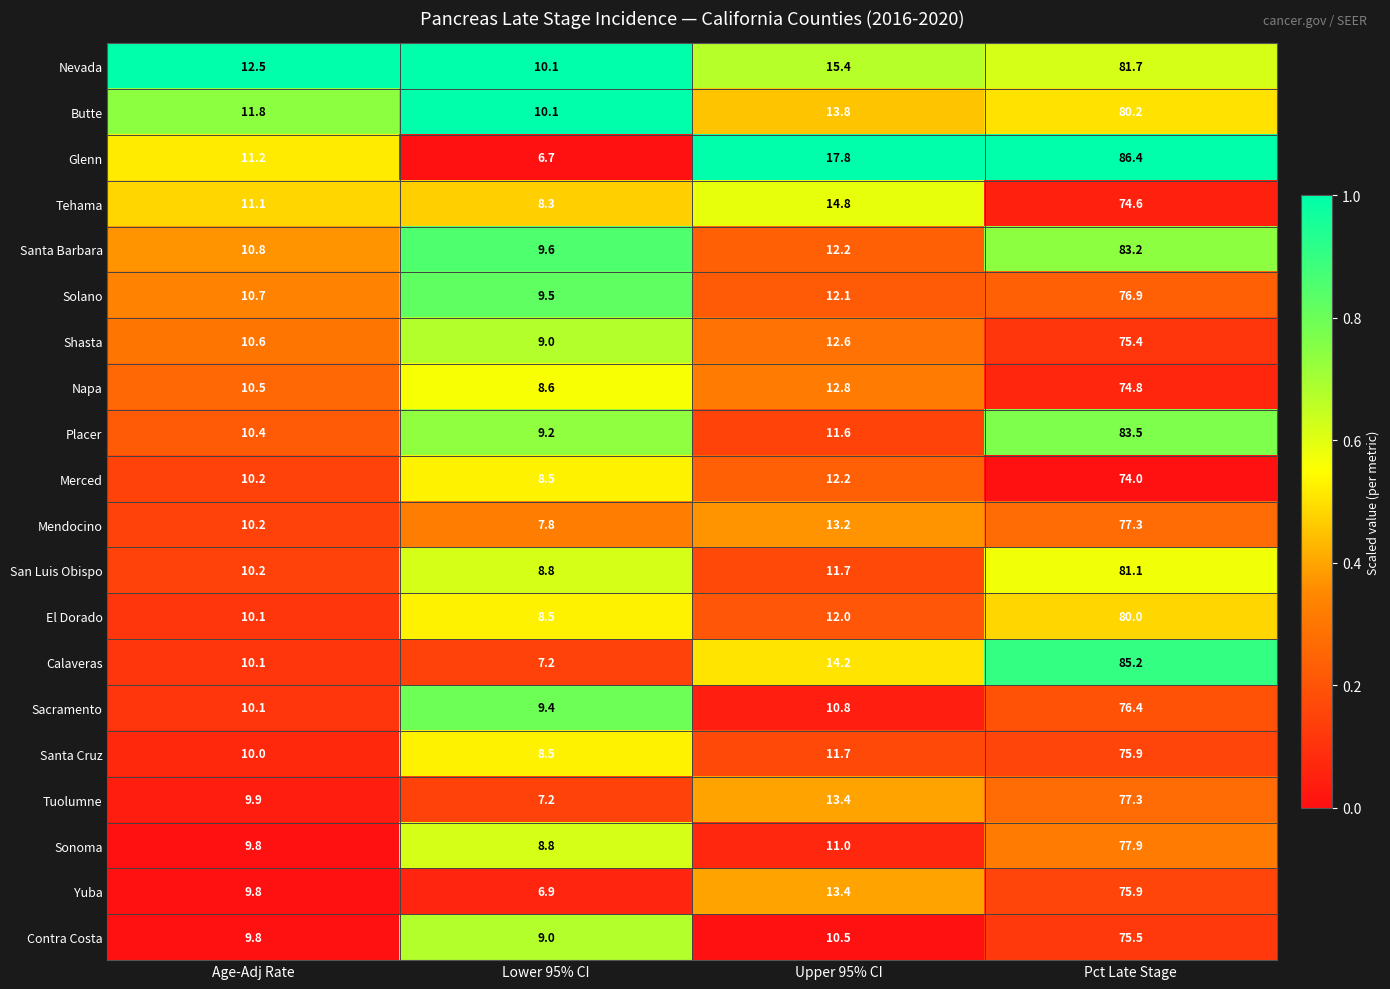

Rank the categories by Santa Barbara value from lowest to highest.

Lower 95% CI, Age-Adj Rate, Upper 95% CI, Pct Late Stage